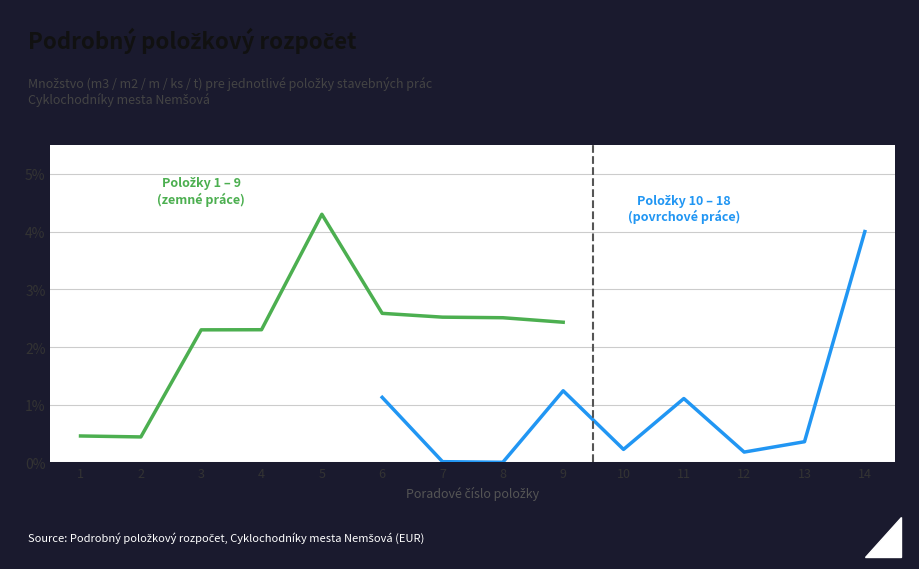

Where is the first local maximum for January 2005 - January 2010?

5